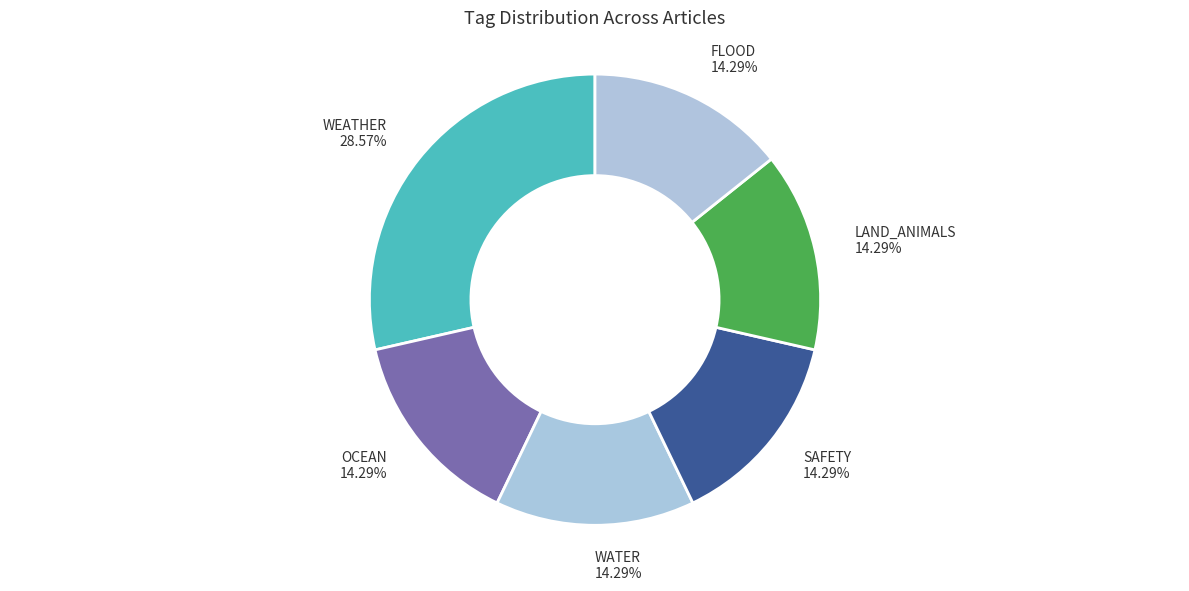

To the nearest percent, what is the combined percentage of SAFETY and OCEAN?

29%